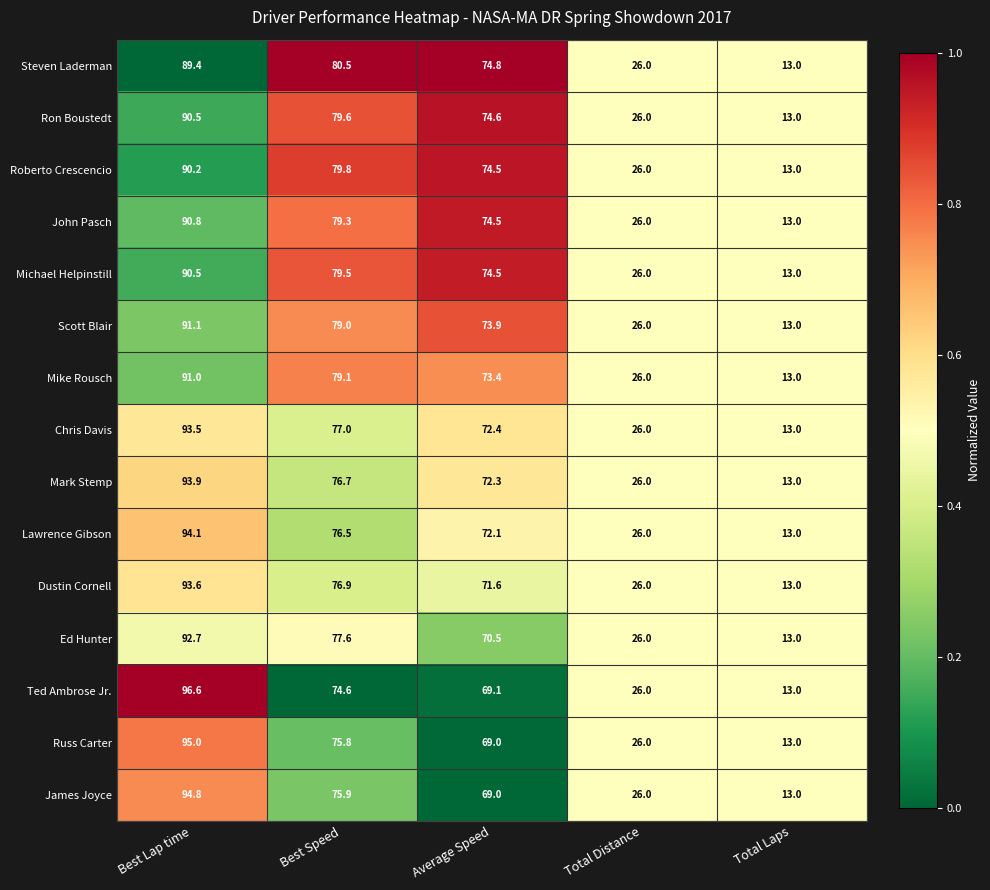

What value does the Roberto Crescencio series have at Best Speed?

79.8